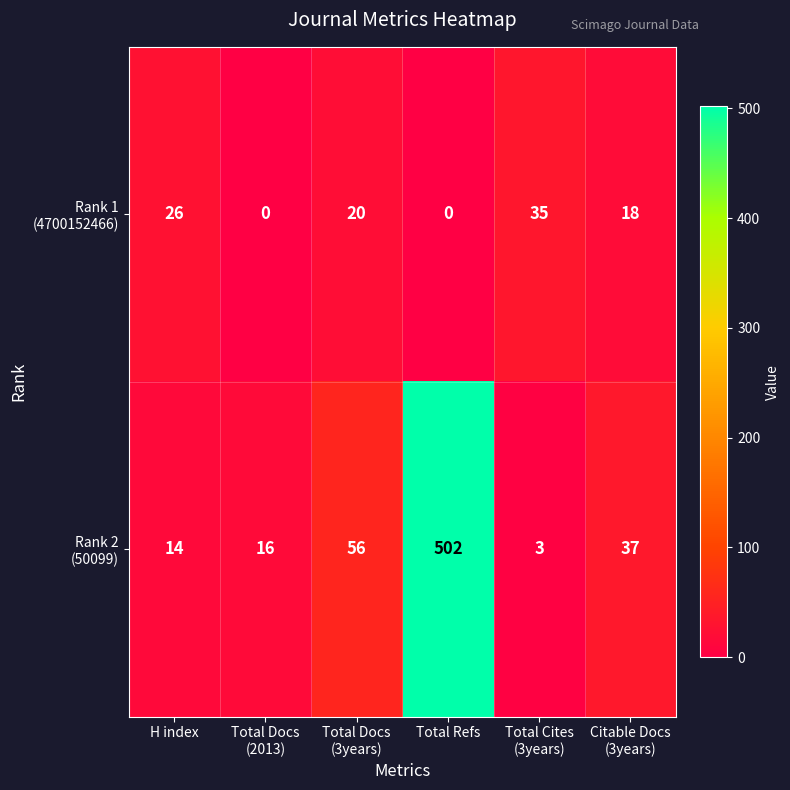

What is the greatest value displayed?

502